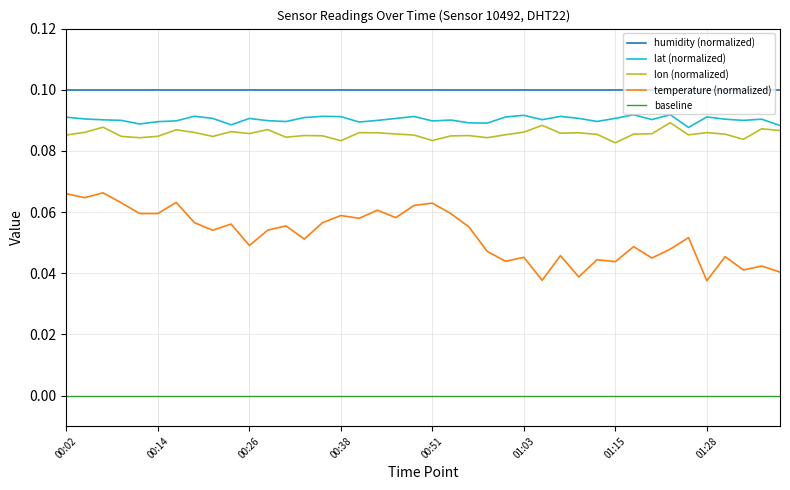

True or false: lon (normalized) and lat (normalized) cross at least once.

False